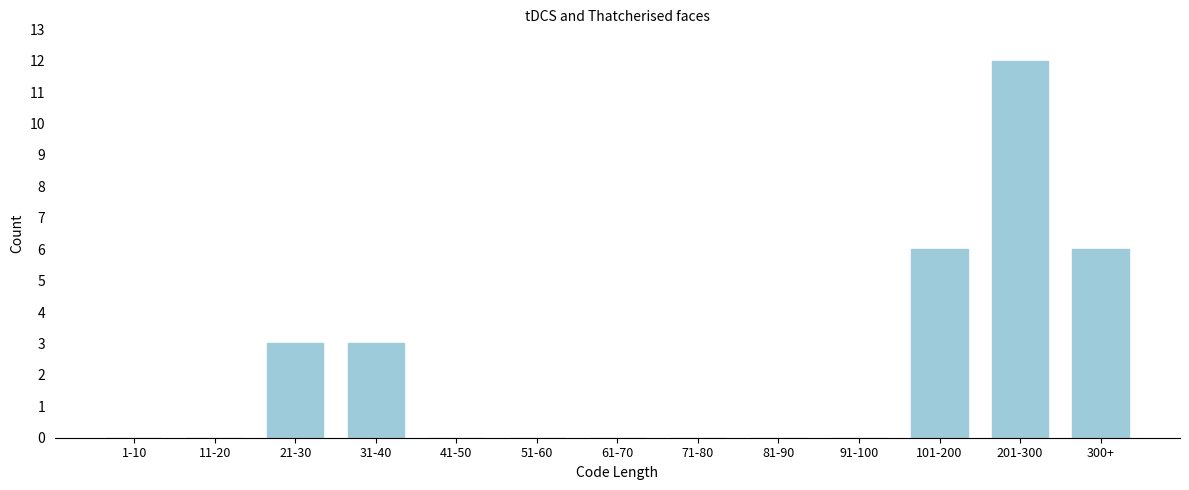

Reading right to left, extract all data points from this chart.

300+=6	201-300=12	101-200=6	91-100=0	81-90=0	71-80=0	61-70=0	51-60=0	41-50=0	31-40=3	21-30=3	11-20=0	1-10=0